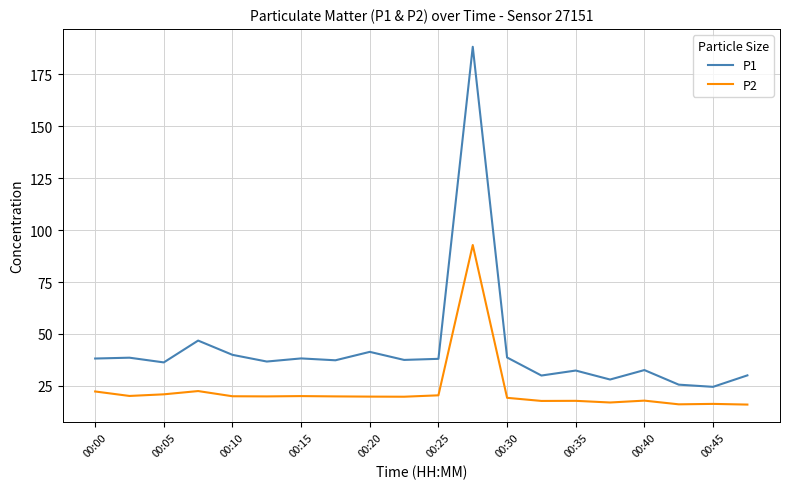

What is the lowest value of the P2 series?

16.1